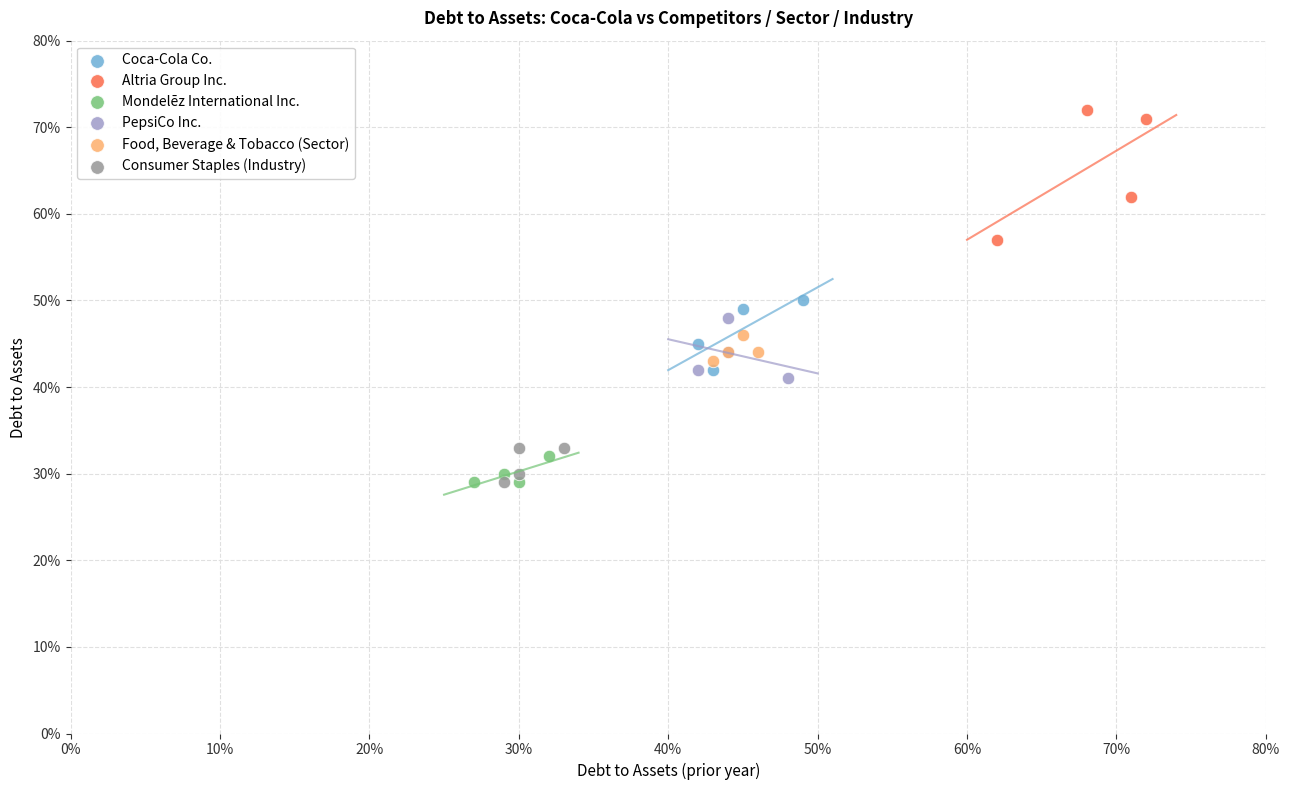

Which series has the widest spread of Y values?

Altria Group Inc.